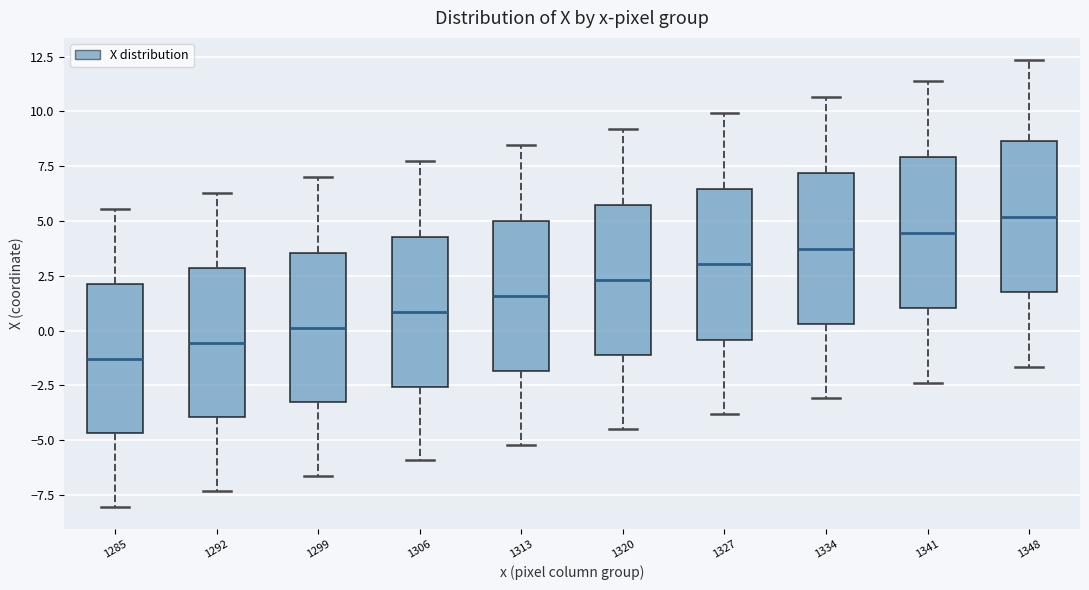

Which box's median line is the highest?

1348